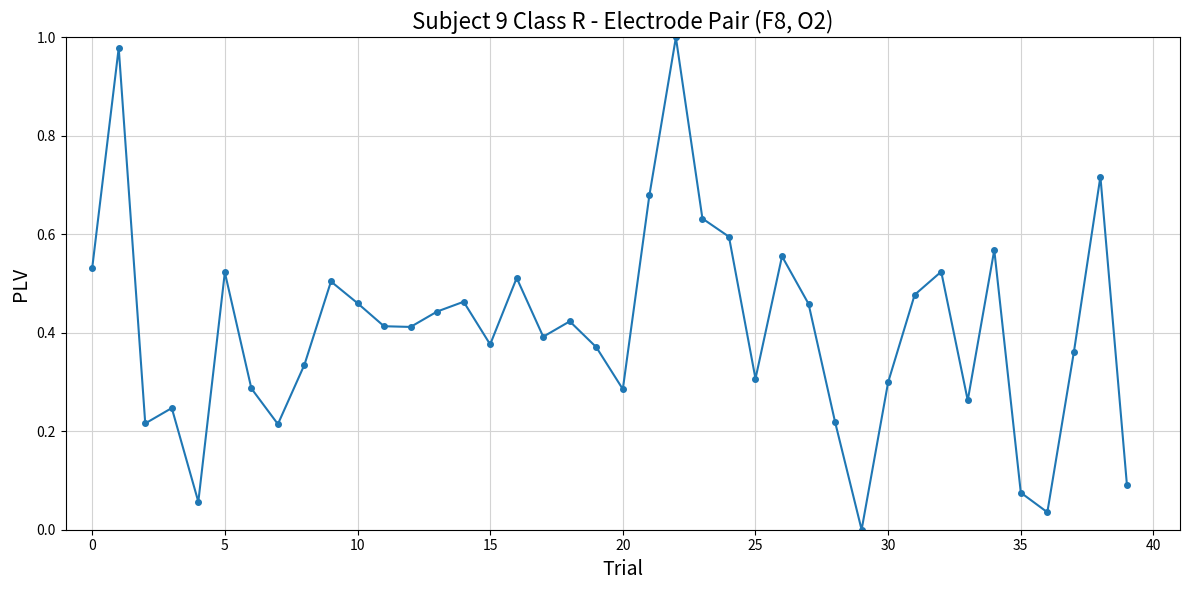

True or false: there are more than 0 points higher than both neighbors.

True